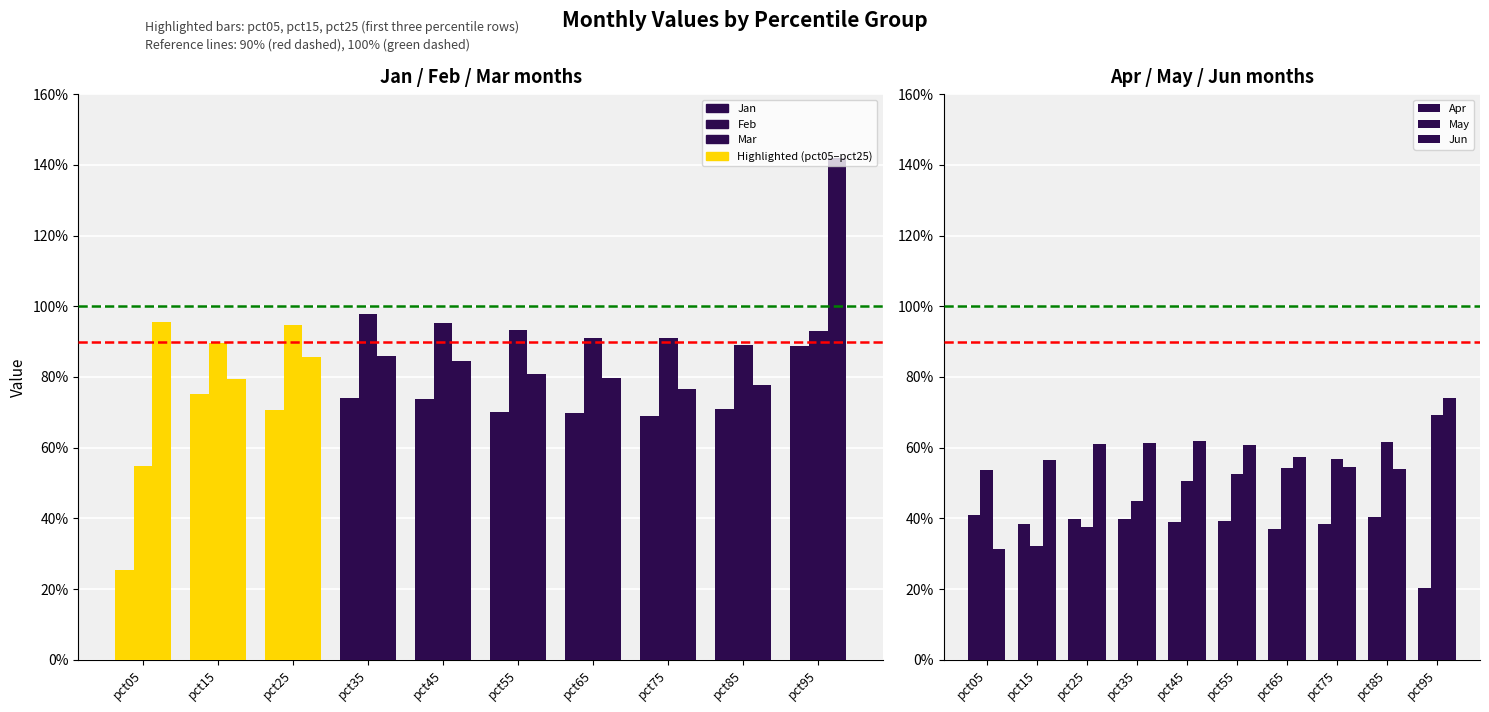

What are all the series names shown in the legend?

Jan, Feb, Mar, Apr, May, Jun